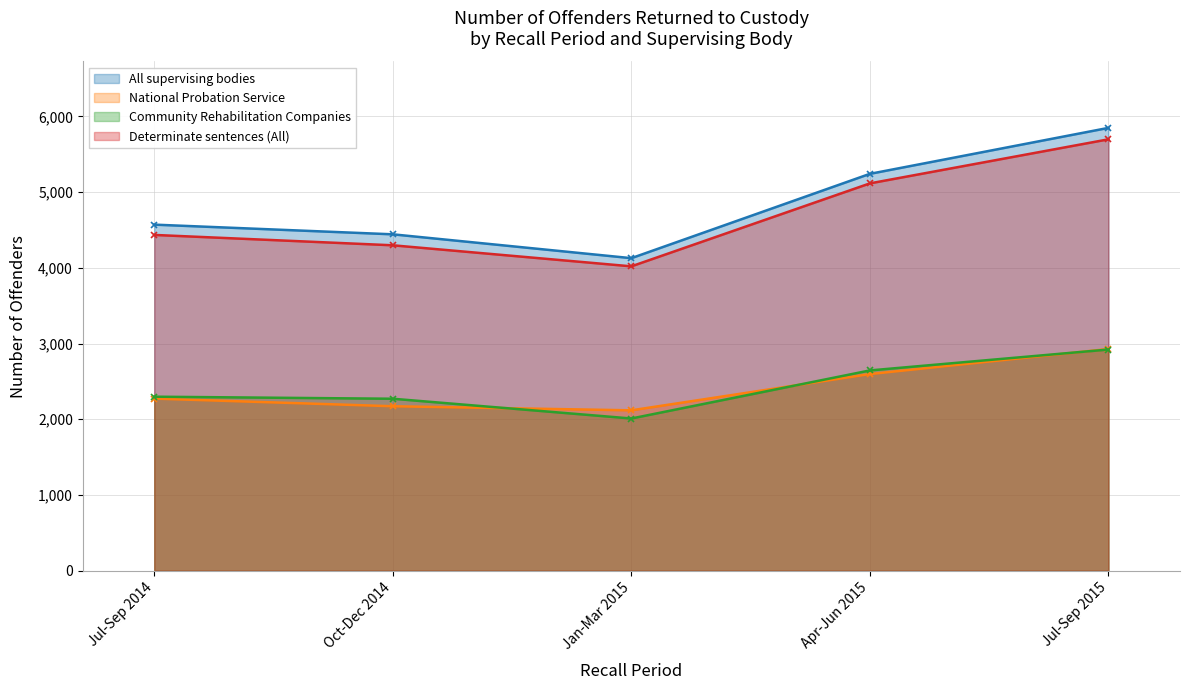

At how many categories does at least one series exceed 2231?

5